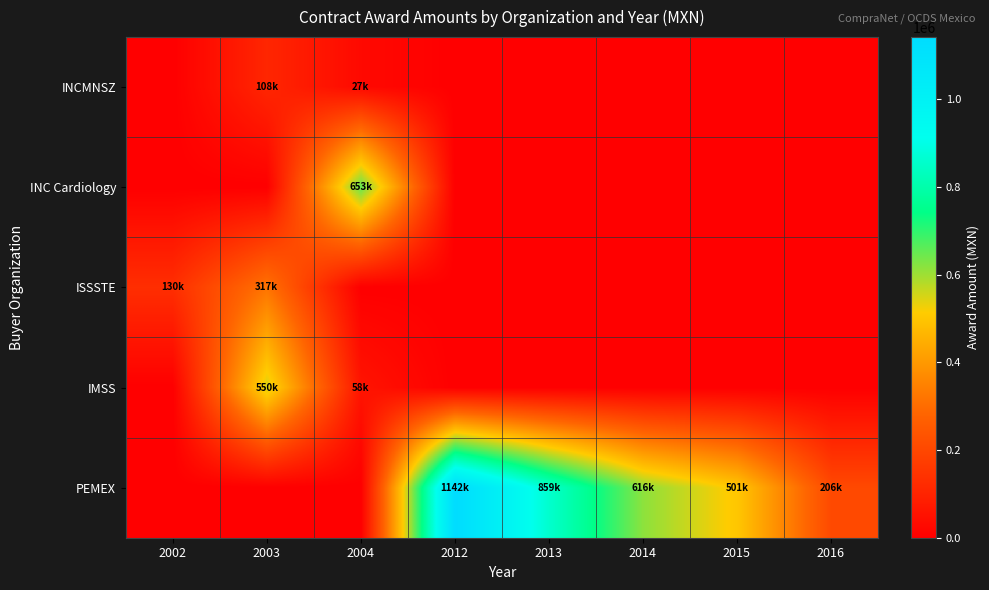

Rank the series at 2014 from highest to lowest value.

PEMEX, INCMNSZ, INC Cardiology, ISSSTE, IMSS